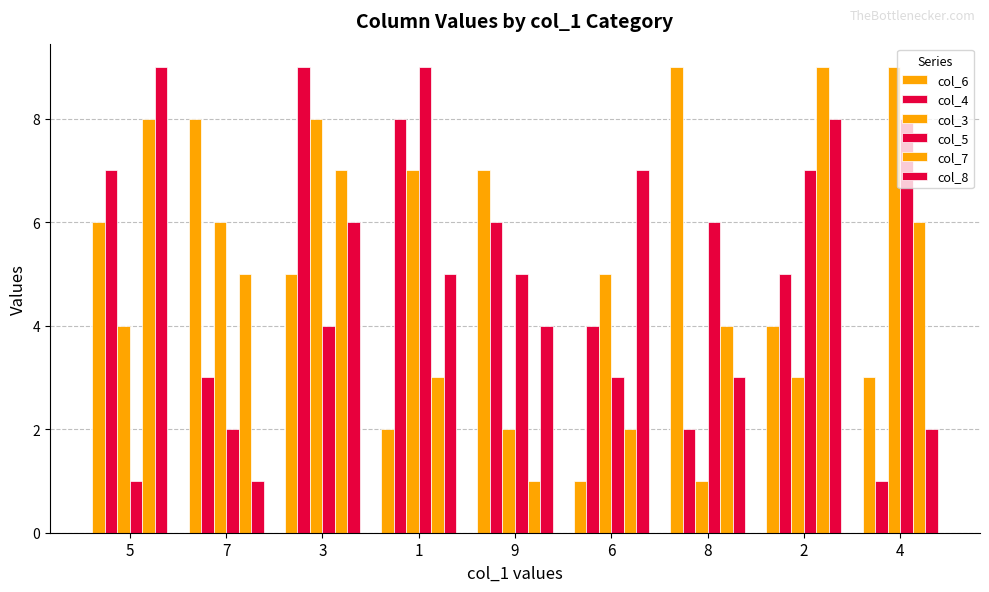

Does the chart contain any negative values?

No